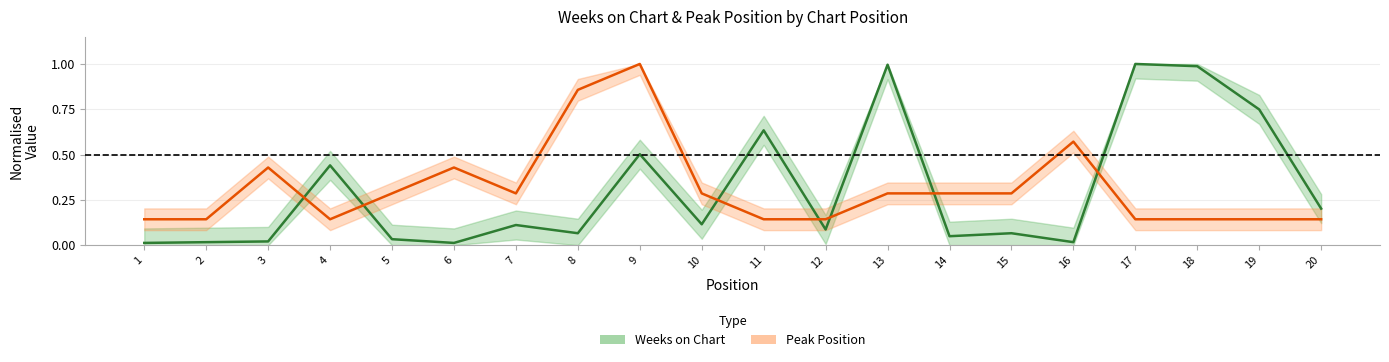

True or false: Peak Position and Weeks on Chart cross at least once.

True